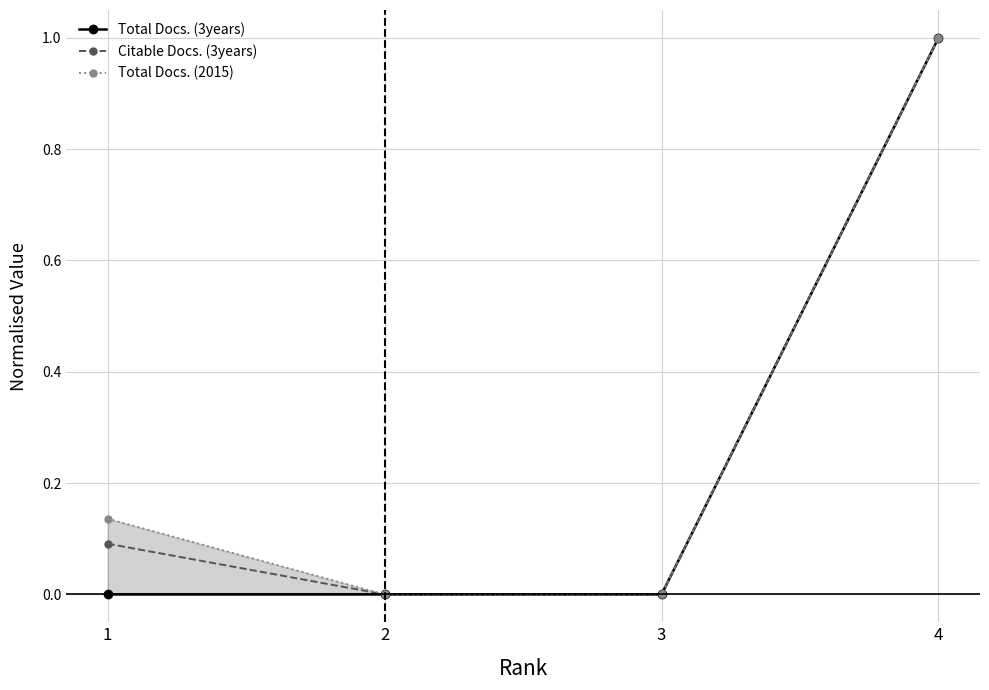

True or false: Total Docs. (3years) has more than 2 points higher than both neighbors.

False